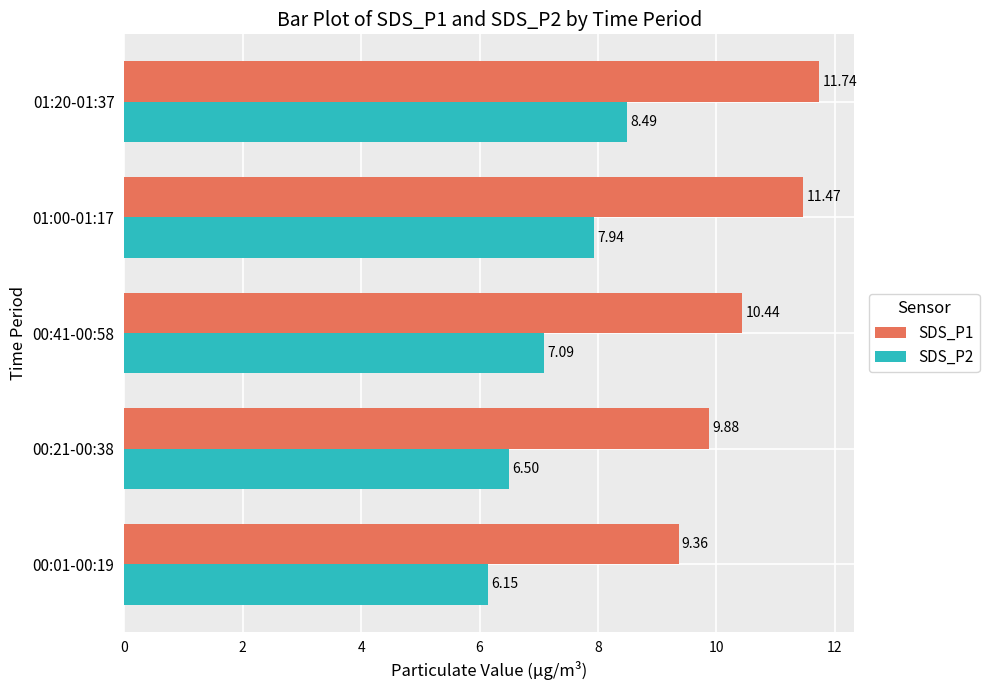

How many series are shown in this chart?

2